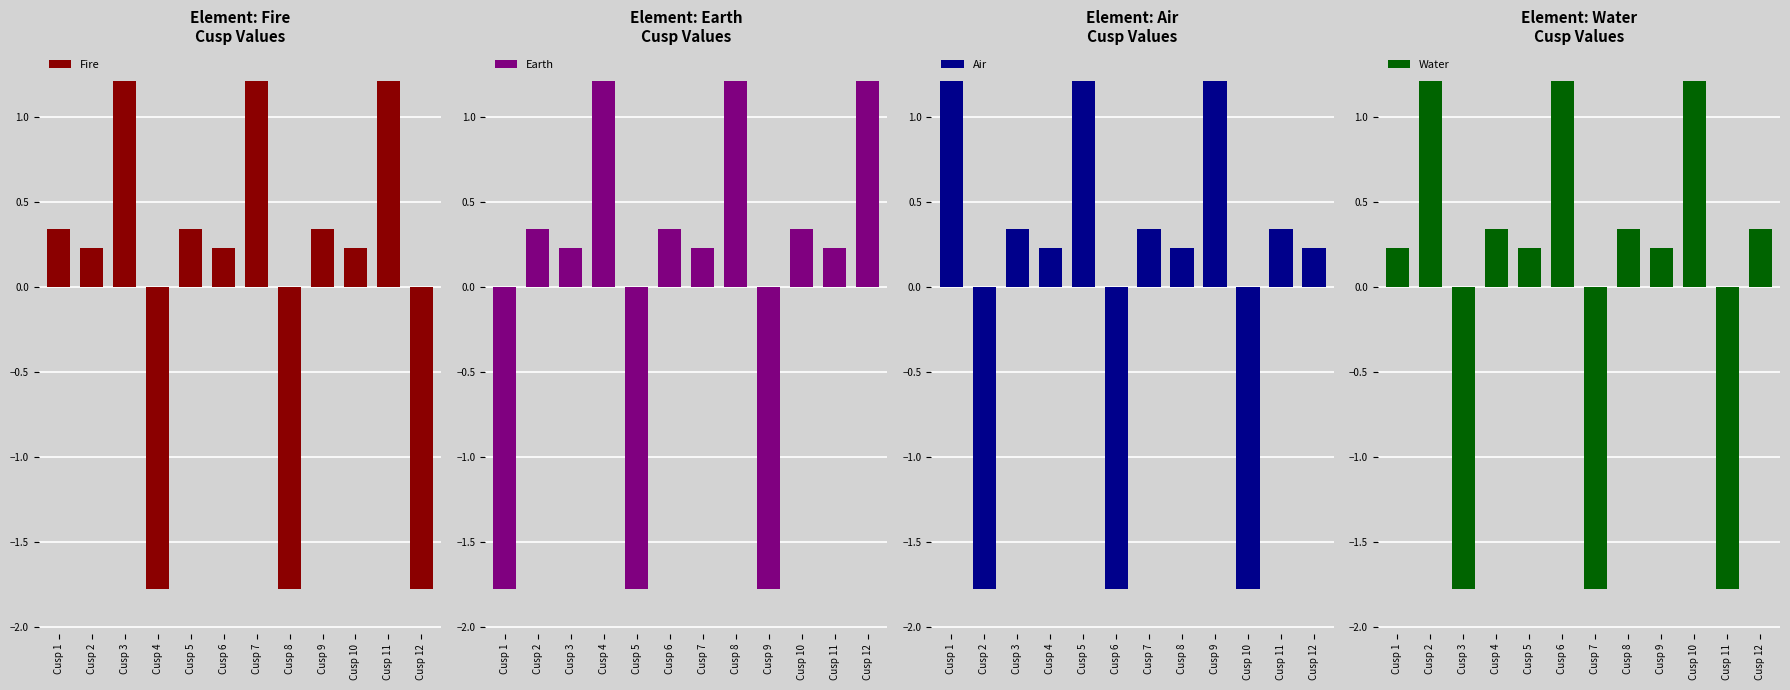

How many categories are shown in the chart?

12